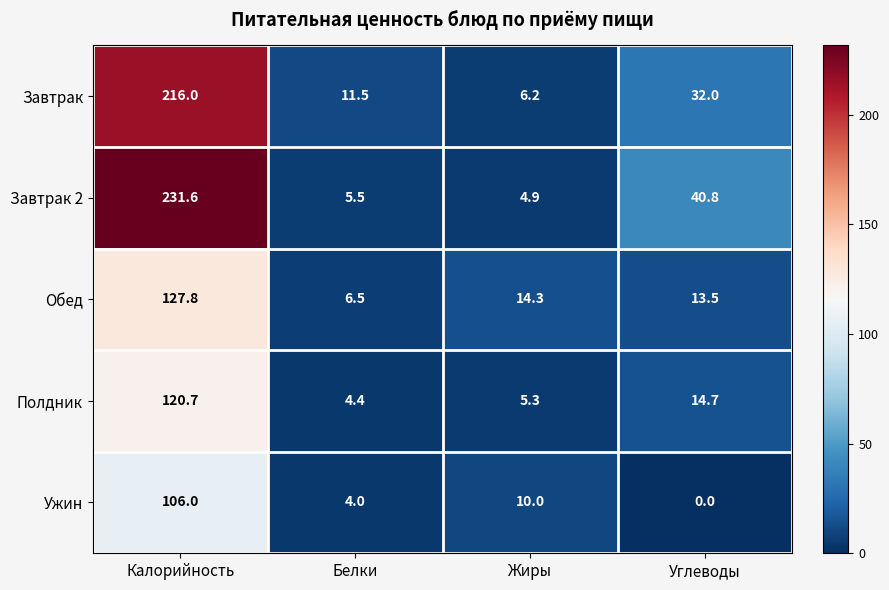

Reading left to right, extract all data points from this chart.

Завтрак: Калорийность=216.0	Белки=11.5	Жиры=6.2	Углеводы=32.0
Завтрак 2: Калорийность=231.6	Белки=5.5	Жиры=4.9	Углеводы=40.8
Обед: Калорийность=127.8	Белки=6.5	Жиры=14.3	Углеводы=13.5
Полдник: Калорийность=120.7	Белки=4.4	Жиры=5.3	Углеводы=14.7
Ужин: Калорийность=106.0	Белки=4.0	Жиры=10.0	Углеводы=0.0